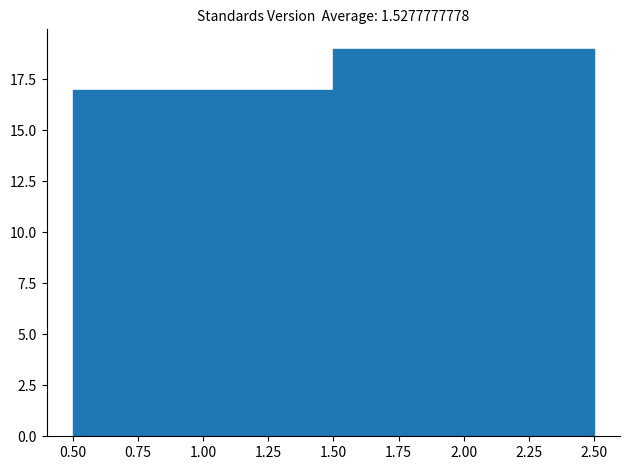

Reading left to right, list every bar in this chart as the range it spans on the x-axis followed by its height. The values are not printed on the chart, so give them approximately, as read against the axis.

0.50 to 1.50: 17
1.50 to 2.50: 19